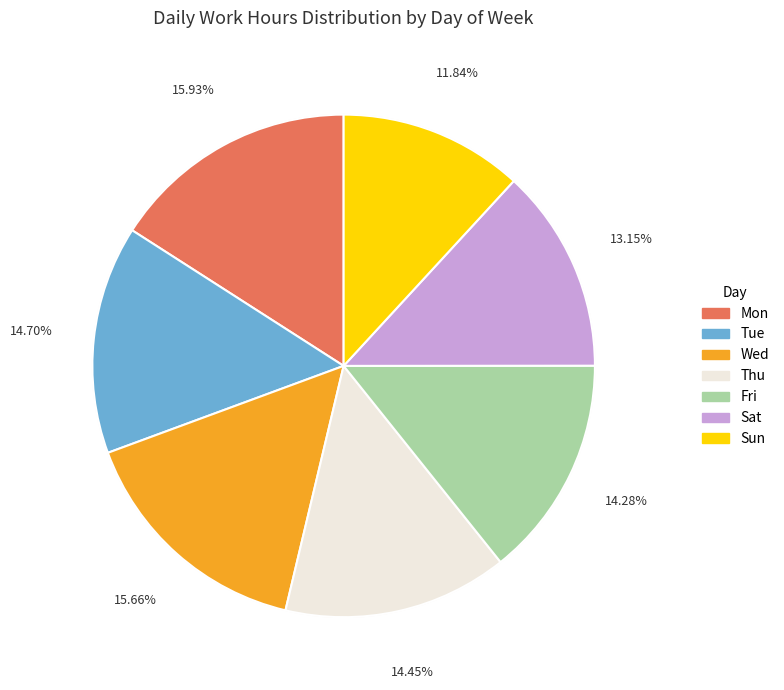

Is the sum of Tue and Thu greater than half?

No